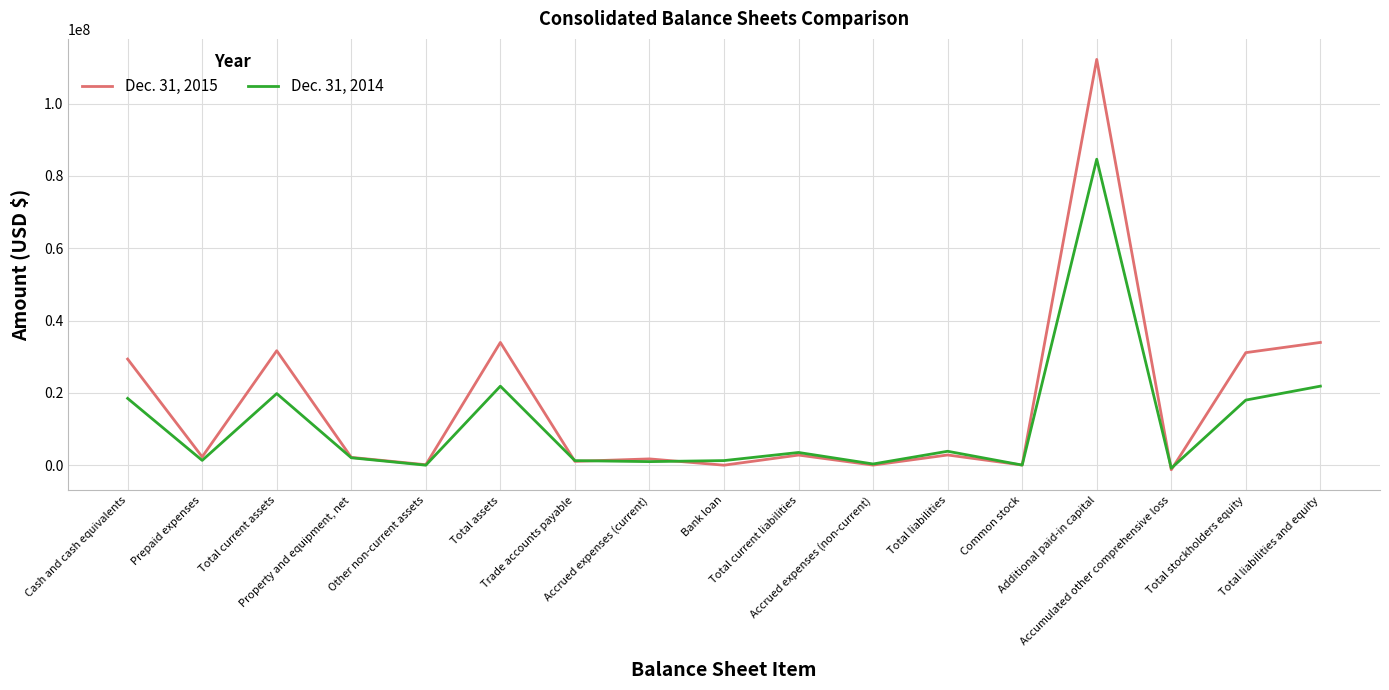

Which series ends up on top after the final intersection of Dec. 31, 2014 and Dec. 31, 2015?

Dec. 31, 2015